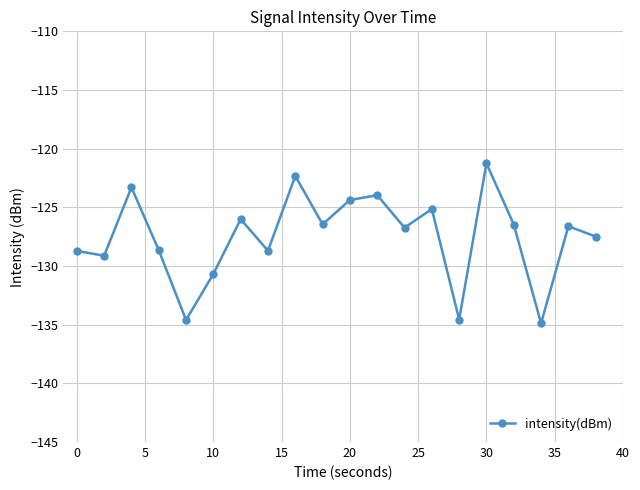

What is the value of the 5th point from the left?

-134.6